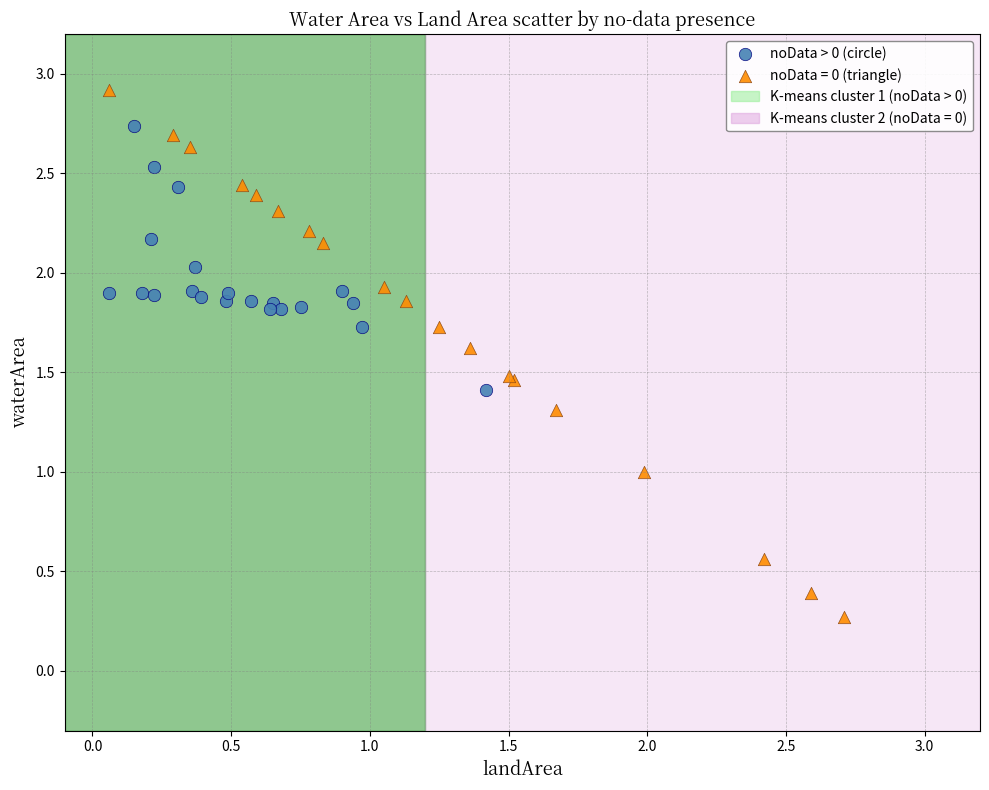

Which series reaches the minimum Y coordinate?

noData = 0 (triangle)